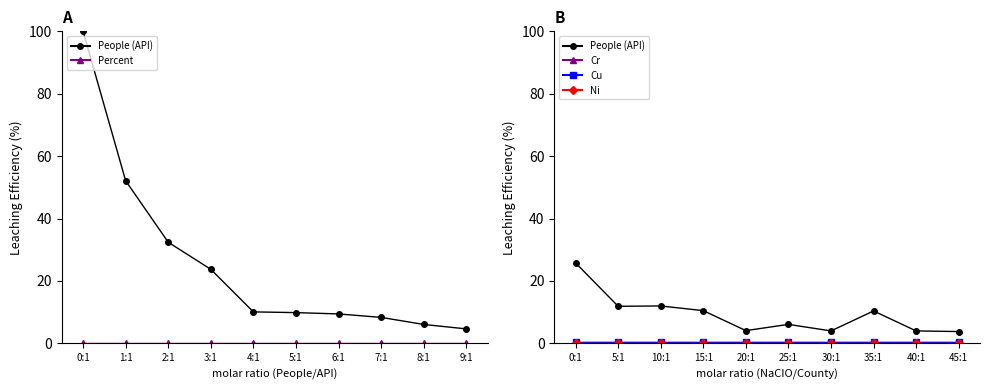

How many lines are shown in the chart?

5